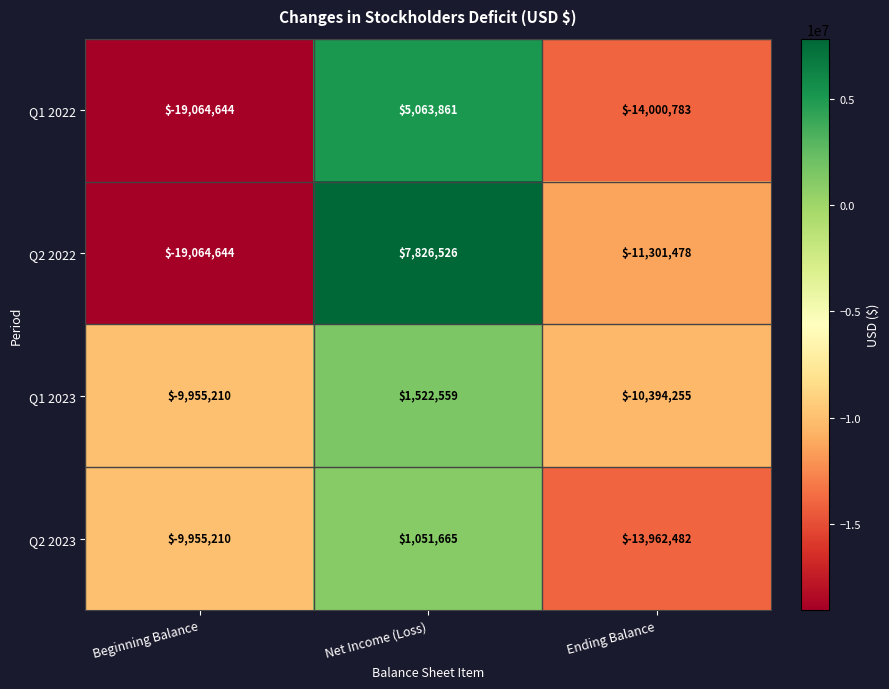

Reading left to right, list all the values displayed in this chart.

Q1 2022: -19064644	5063861	-14000783
Q2 2022: -19064644	7826526	-11301478
Q1 2023: -9955210	1522559	-10394255
Q2 2023: -9955210	1051665	-13962482